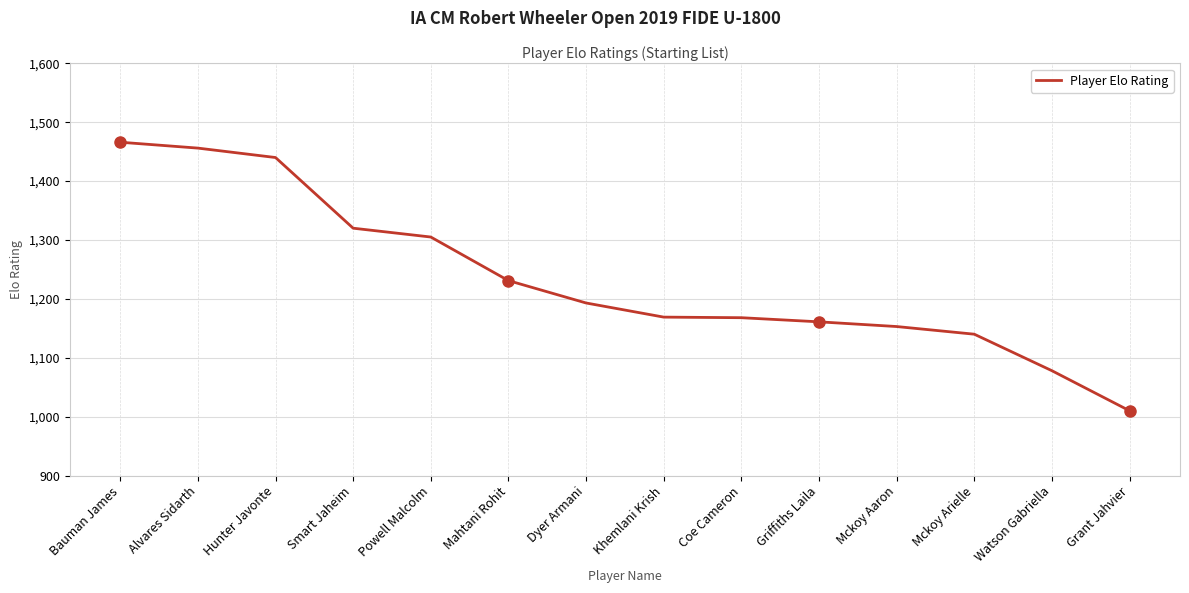

What is the approximate value at Dyer Armani, to the nearest 5?

1195